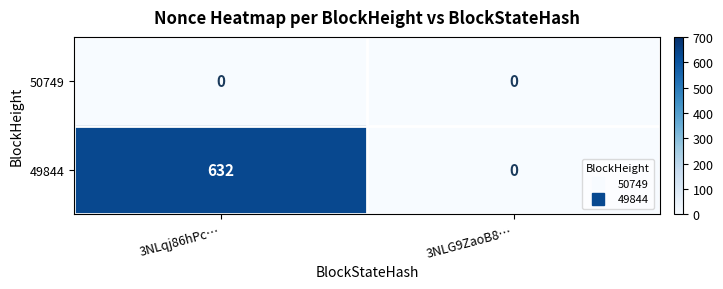

Is it true that 50749 equals 0 at 3NLqj86hPc…?

True